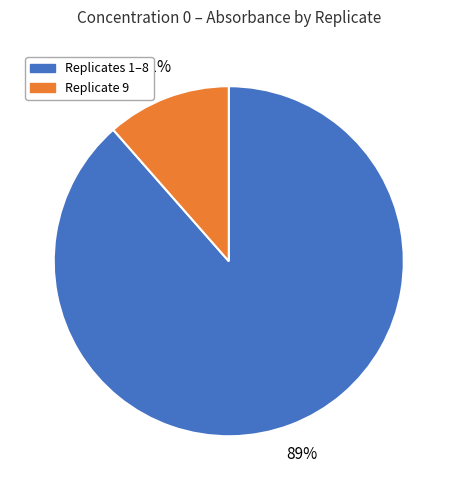

Is there any slice that represents more than half of the pie?

Yes